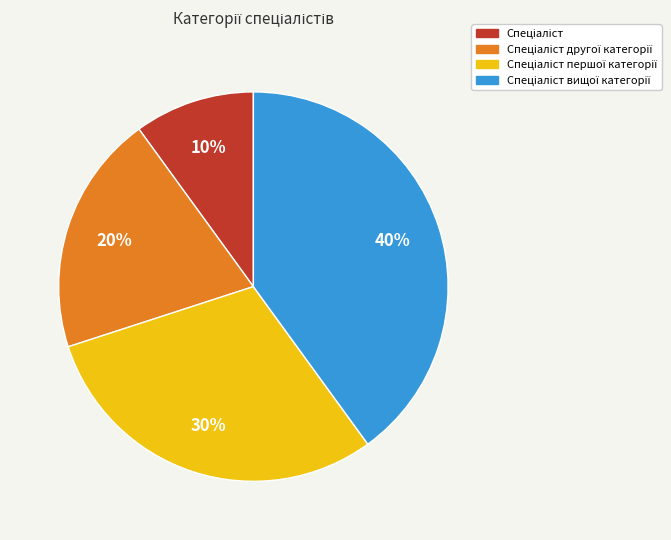

To the nearest percent, what is the average slice percentage?

25%